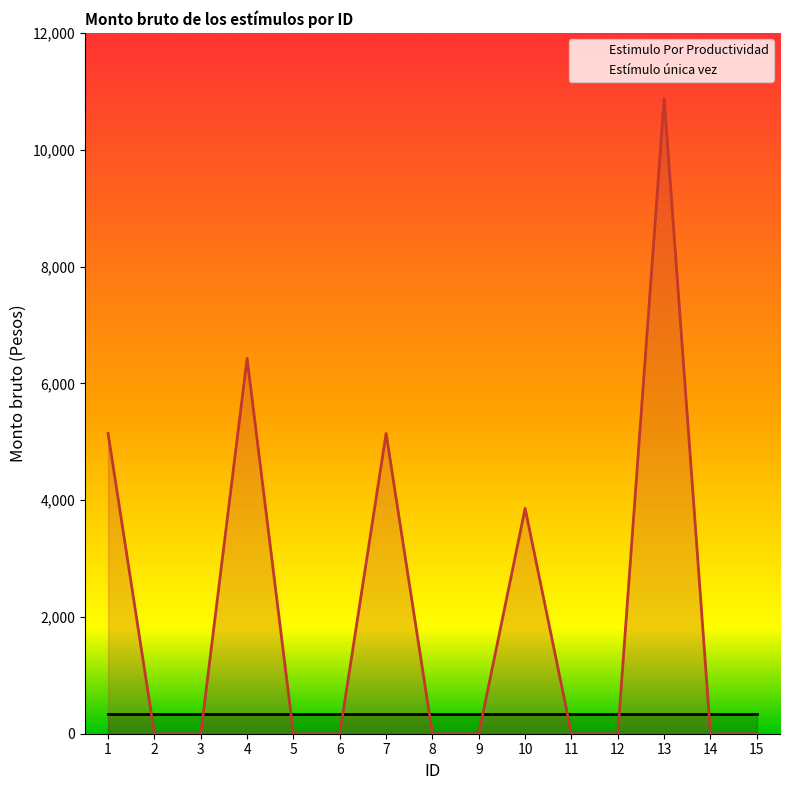

What is the difference between the second highest and second lowest values in the Estímulo única vez series?

6430.0